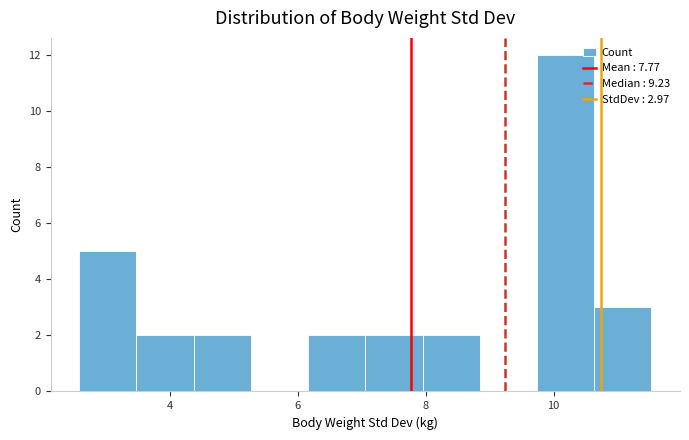

Over which range of the x-axis is the bar tallest?

9.8 to 10.6